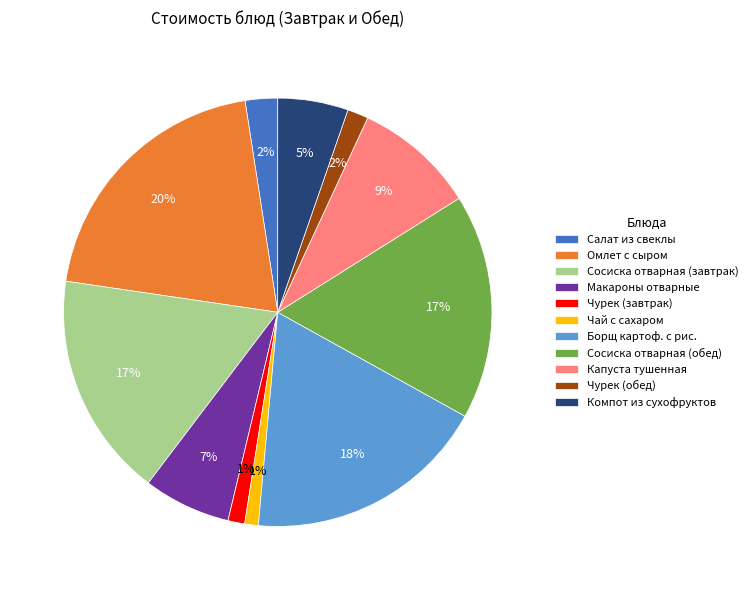

Is there a majority slice in this chart?

No